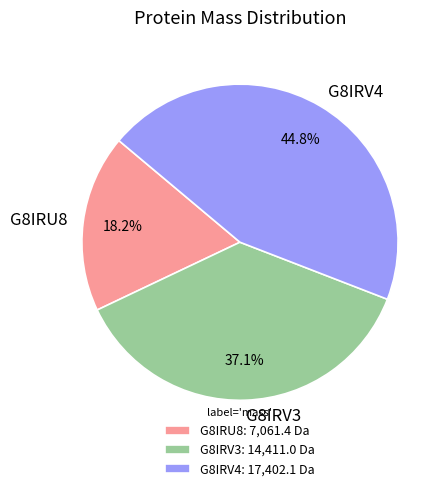

To the nearest percent, what is the difference between the G8IRV4 and G8IRV3 slice percentages?

8%